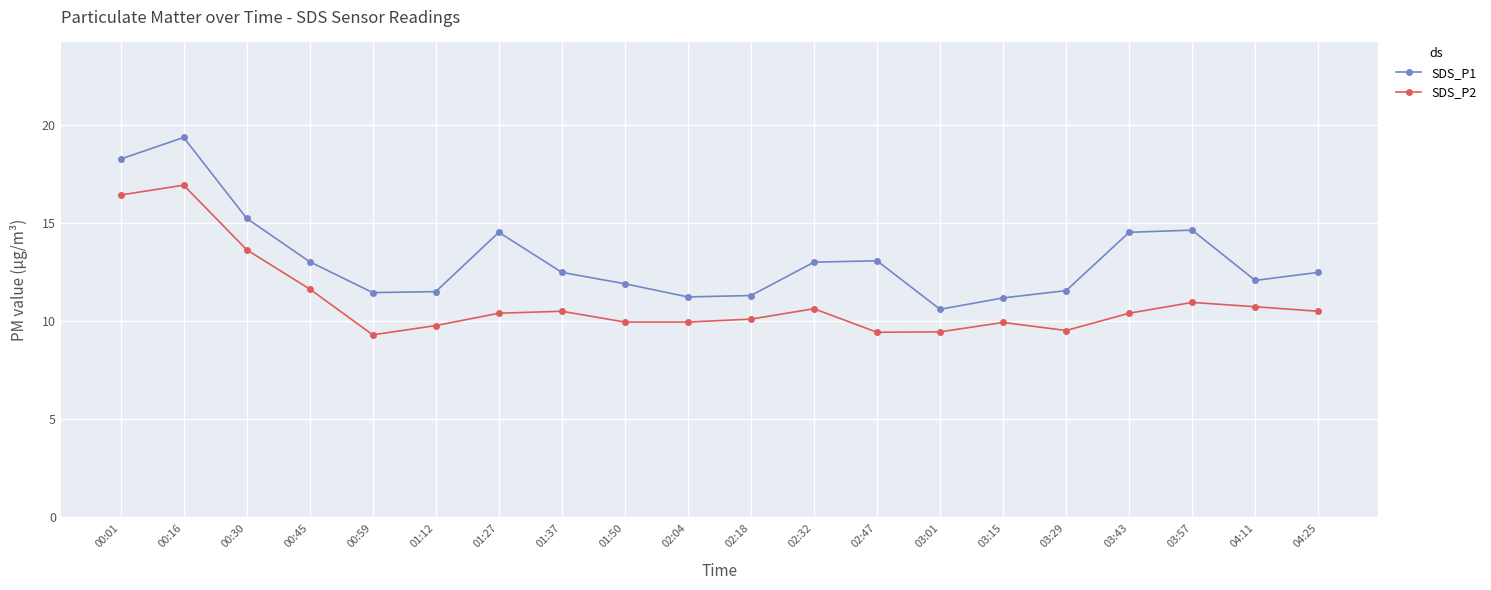

What is the greatest value displayed?

19.4